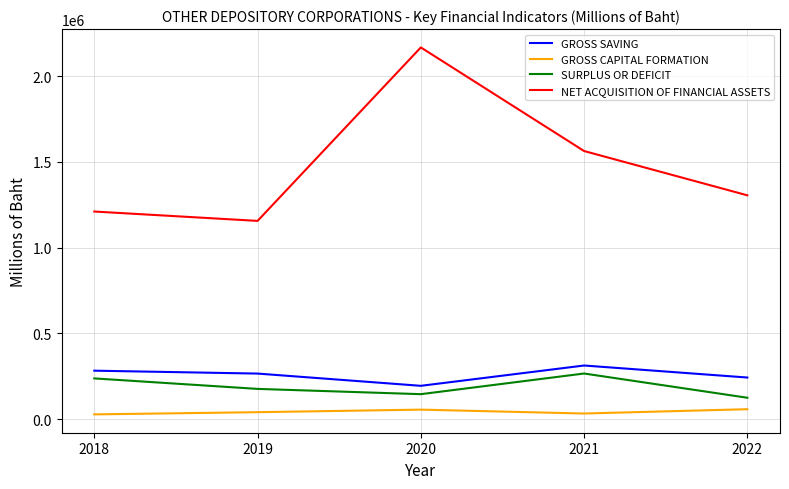

Which label corresponds to the largest value in the chart?

2020